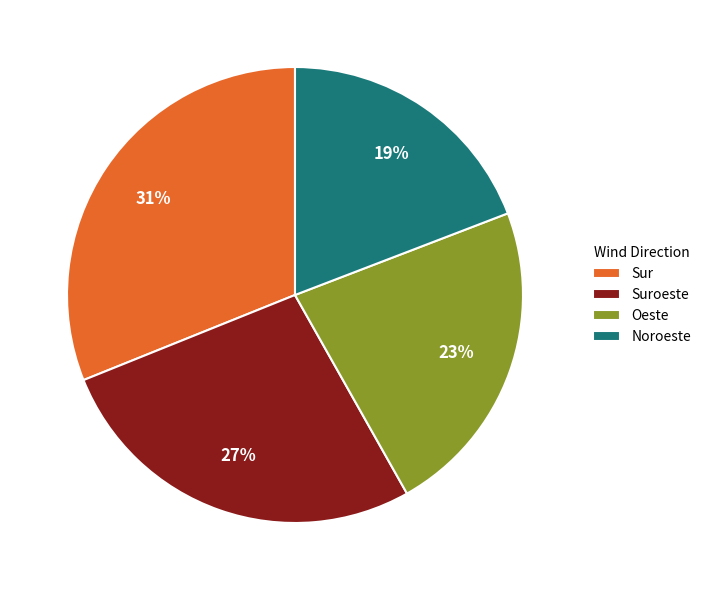

How many slices are in this pie chart?

4